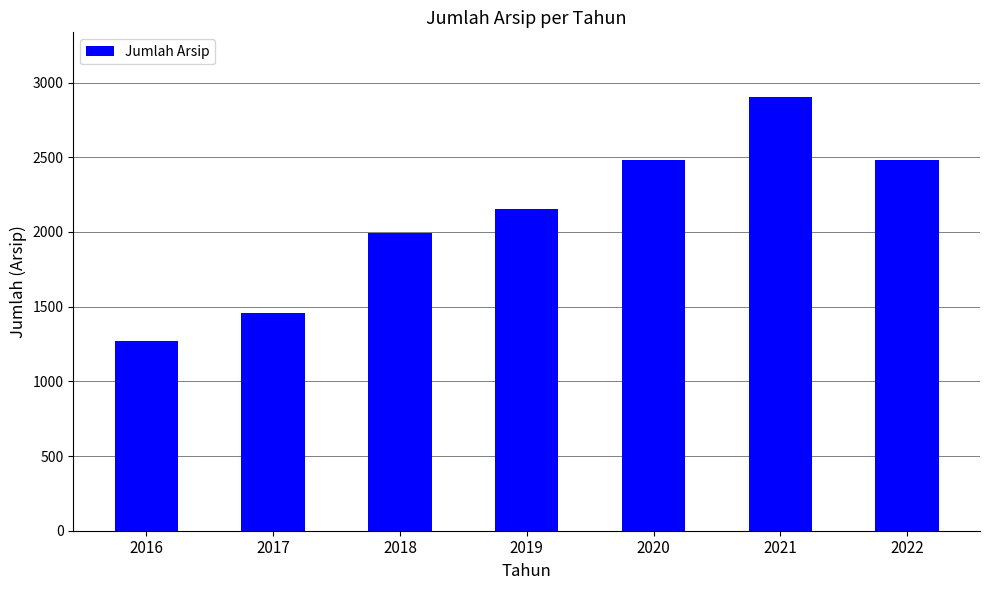

True or false: the data shows 3838 at 2020.

False